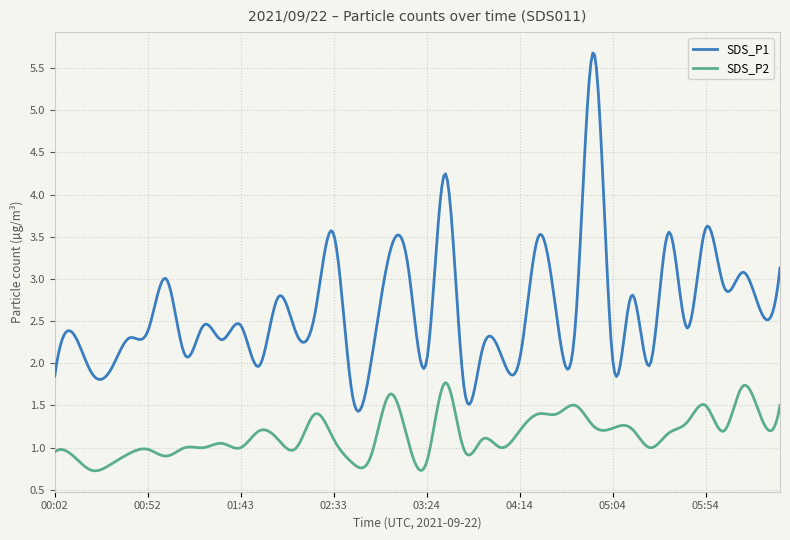

True or false: SDS_P1 and SDS_P2 cross at least once.

False